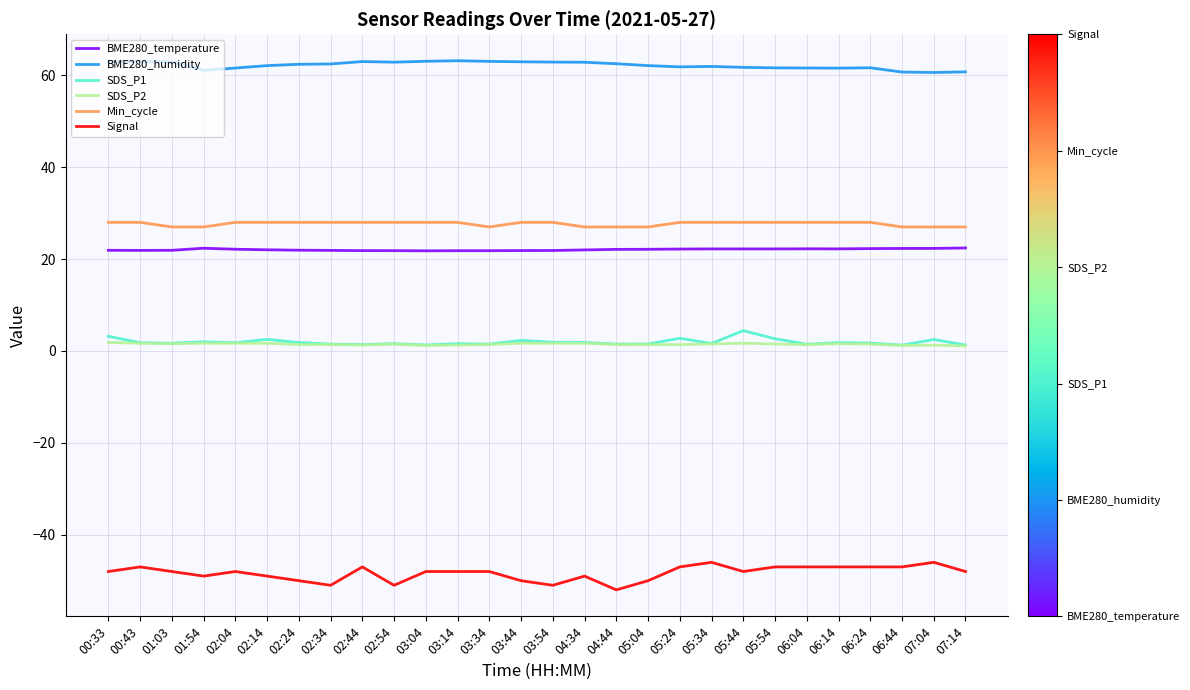

How many values in the Min_cycle series are below 28?

9